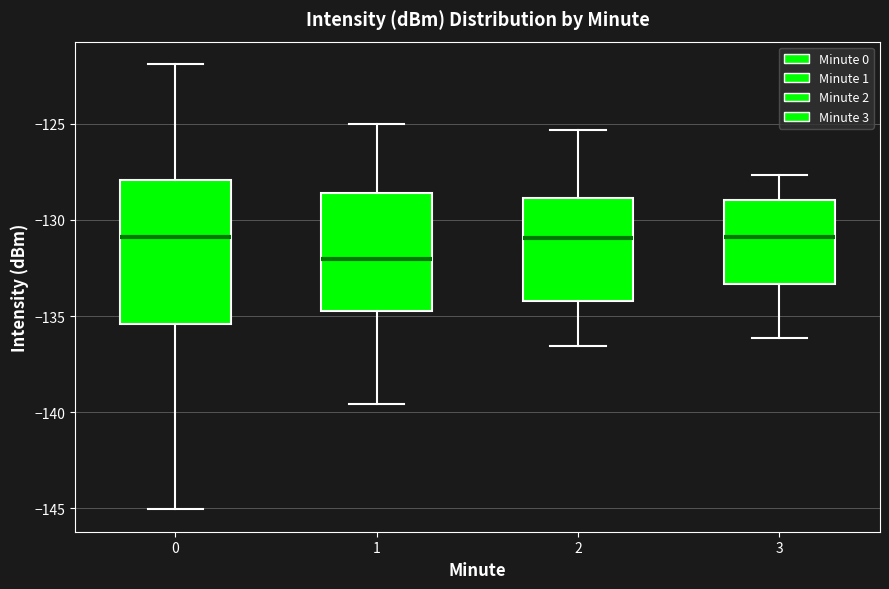

Reading left to right, transcribe this box plot: for each box, give where its median line is, the range the box spans, and where its two whiskers end, as read against the y-axis. The values are not printed on the chart, so give them approximately, as read against the axis.

0: median -131.0, box -135.5 to -128.0, whiskers -145.0 to -122.0
1: median -132.0, box -134.5 to -128.5, whiskers -139.5 to -125.0
2: median -131.0, box -134.0 to -129.0, whiskers -136.5 to -125.5
3: median -131.0, box -133.5 to -129.0, whiskers -136.0 to -127.5